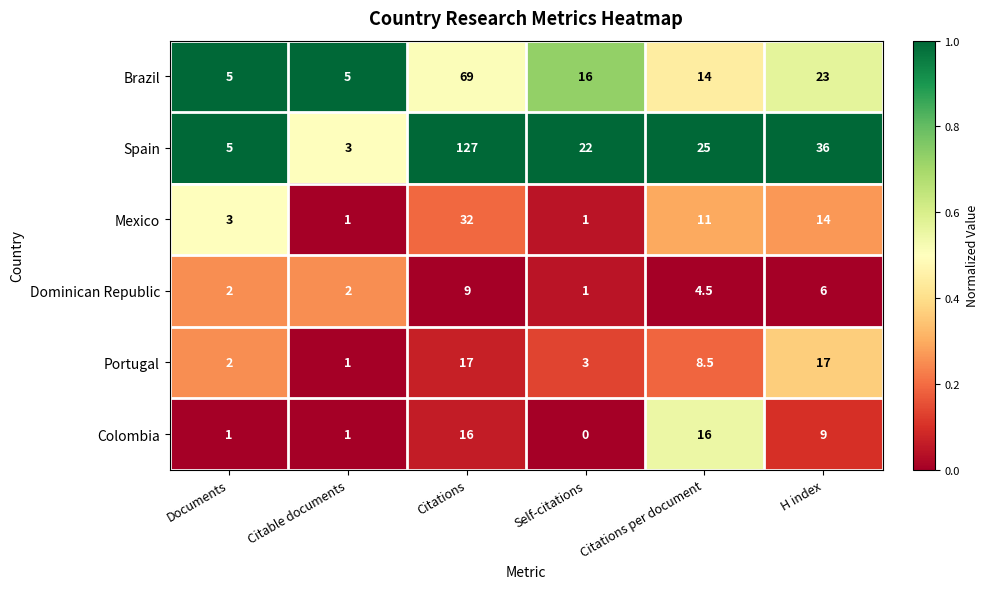

The Dominican Republic series shows 11.9 at Citations. True or false?

False